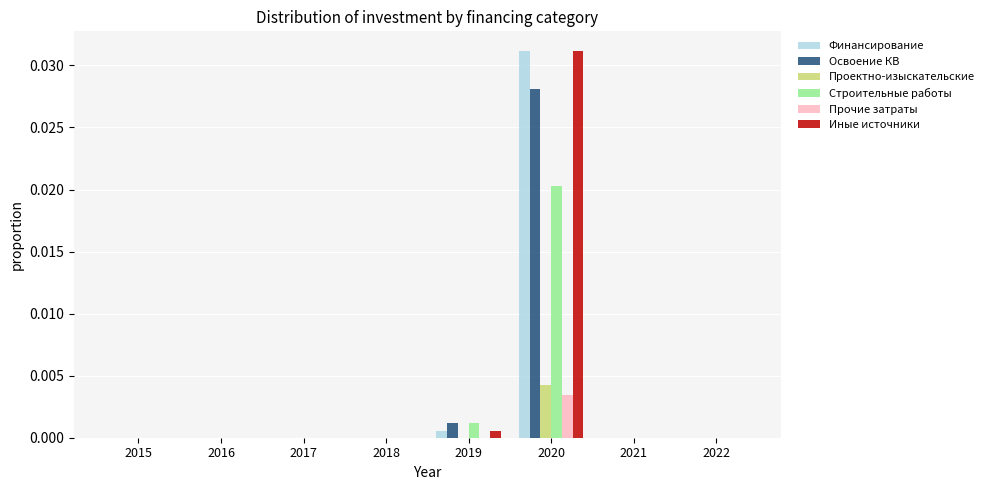

At which category does the chart reach its peak across all series?

2020